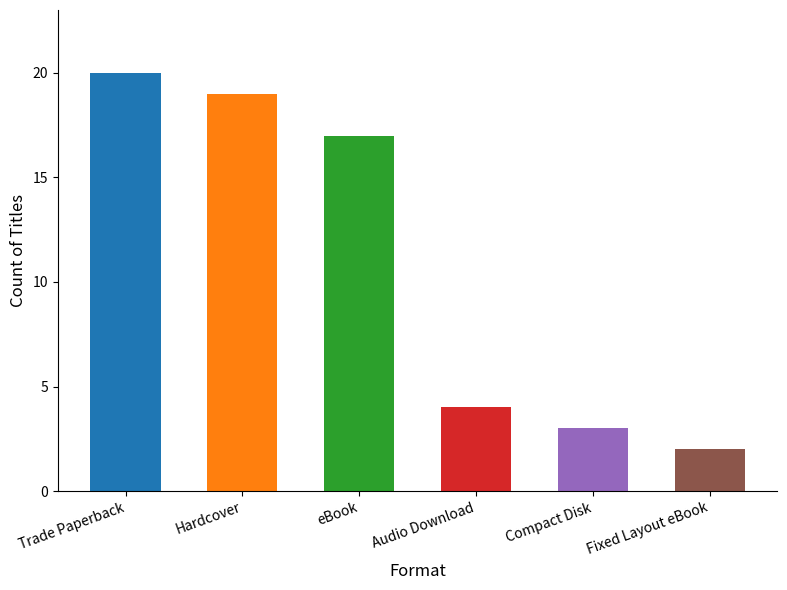

Count the number of data series in this chart.

1